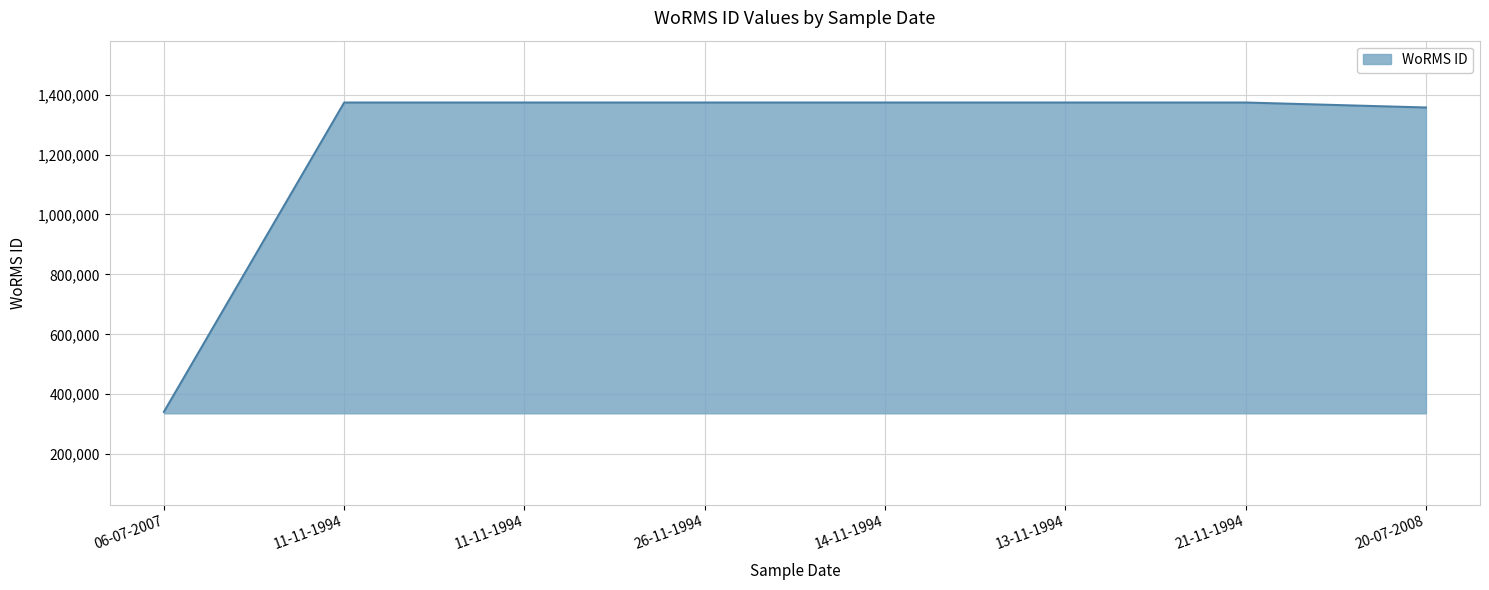

Between 20-07-2008 and 11-11-1994, which is larger?

11-11-1994